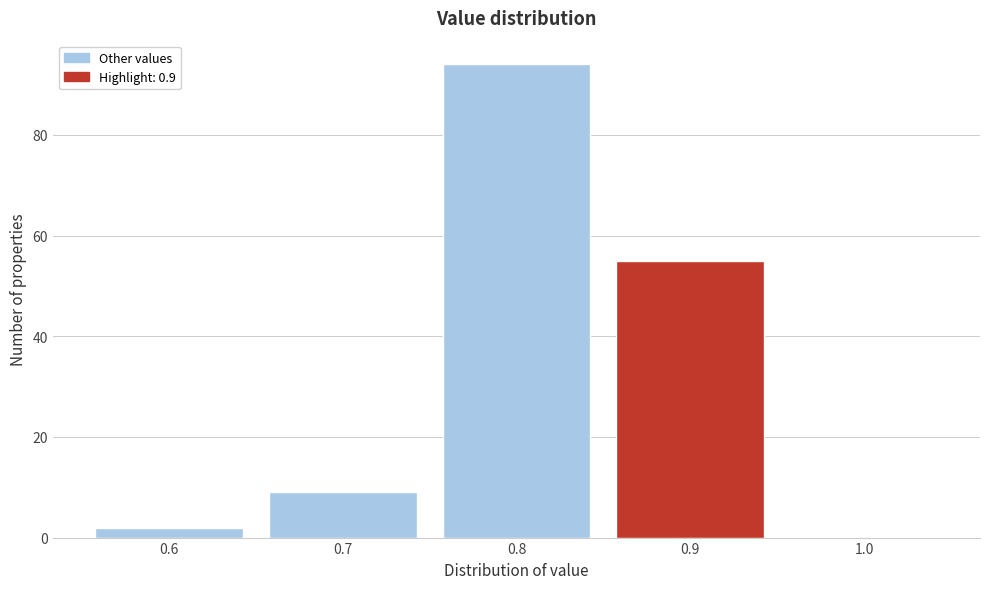

Reading left to right, transcribe this chart: for each bar, give the range it covers on the x-axis and its height. The values are not printed on the chart, so give them approximately, as read against the axis.

0.55 to 0.65: 2
0.65 to 0.75: 10
0.75 to 0.85: 94
0.85 to 0.95: 56
0.95 to 1.05: 0